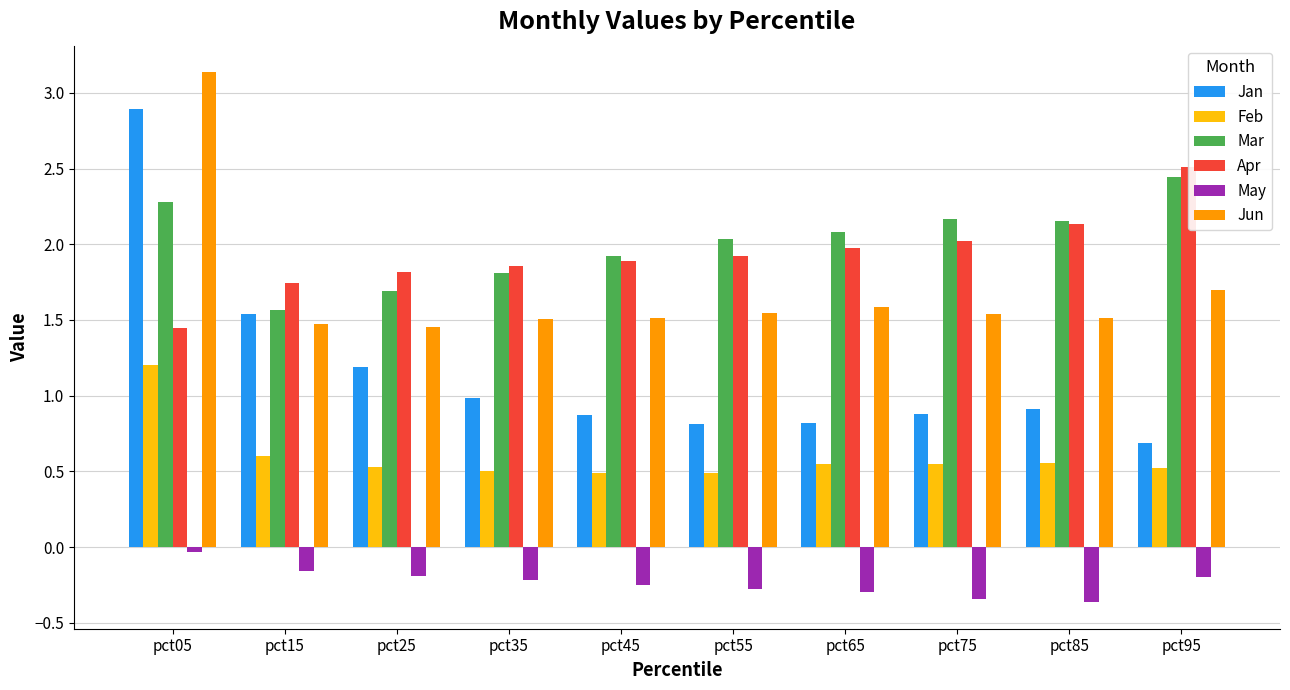

What is the difference between the maximum and minimum values in the May series?

0.3